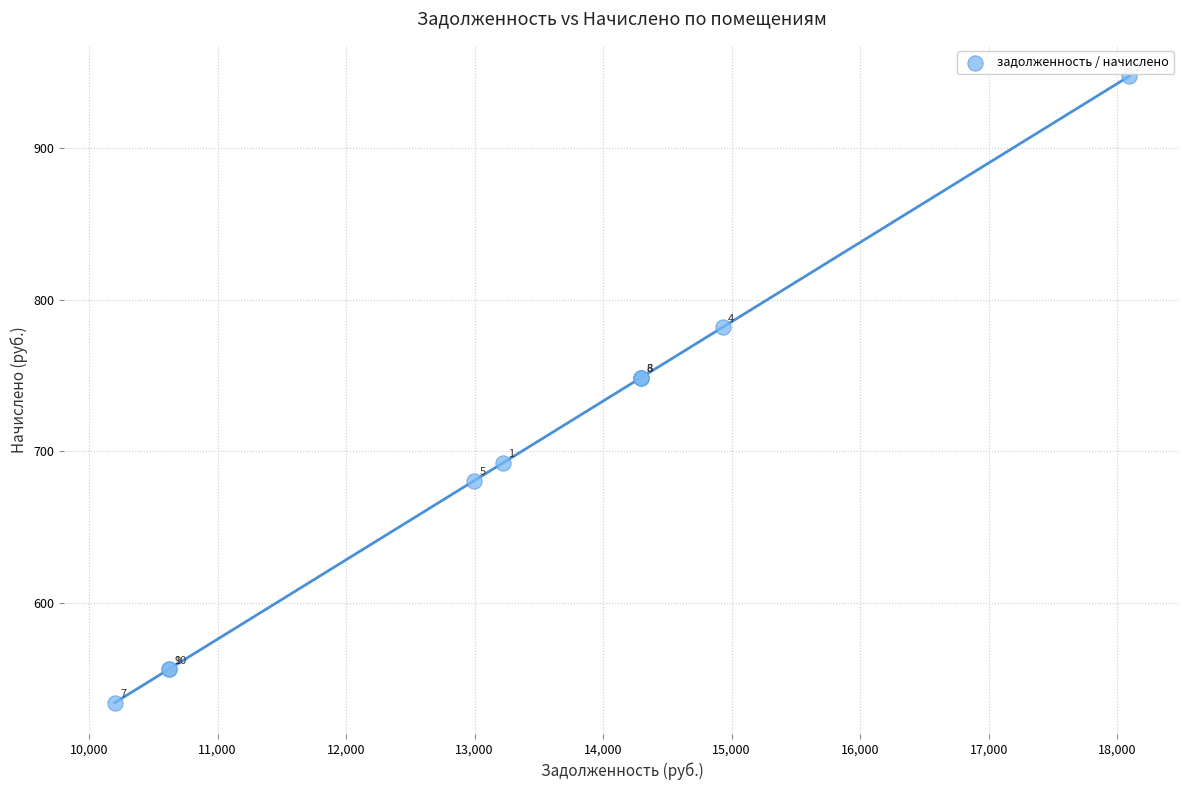

What Y value in the scatter plot is closest to 740?

748.4